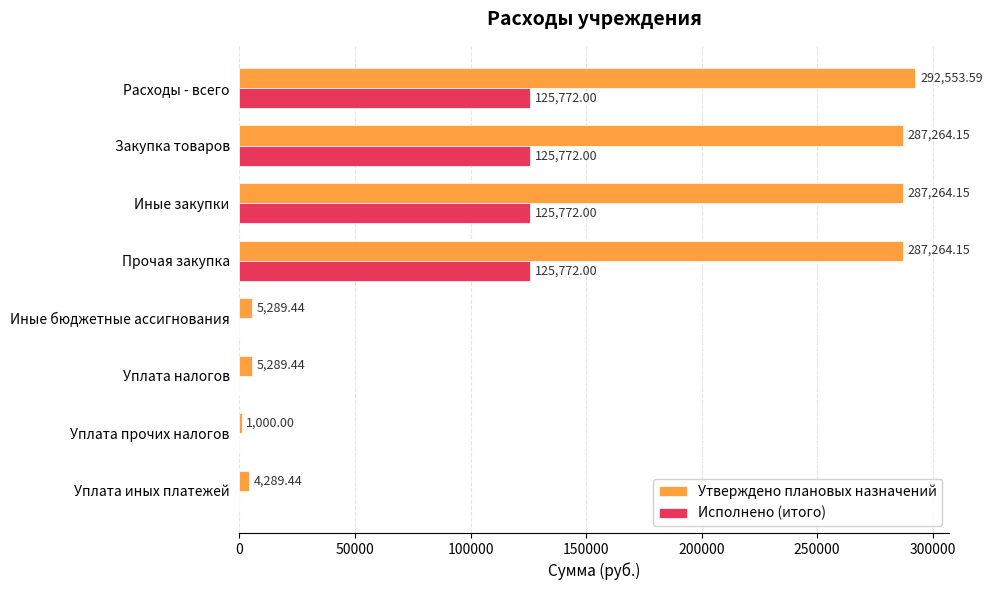

What are all the series names shown in the legend?

Утверждено плановых назначений, Исполнено (итого)